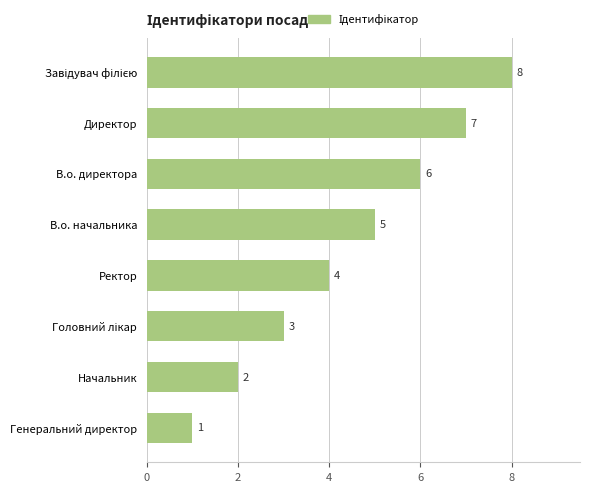

What is the smallest value displayed?

1